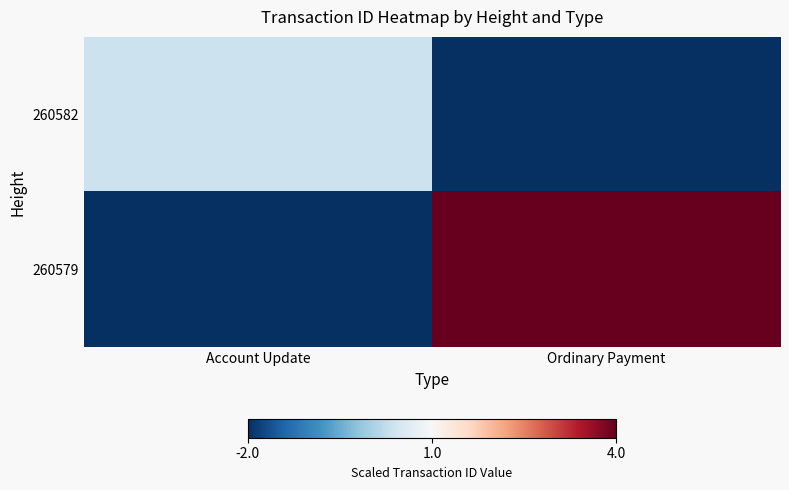

What is the difference between the highest and lowest values at Account Update?

0.4